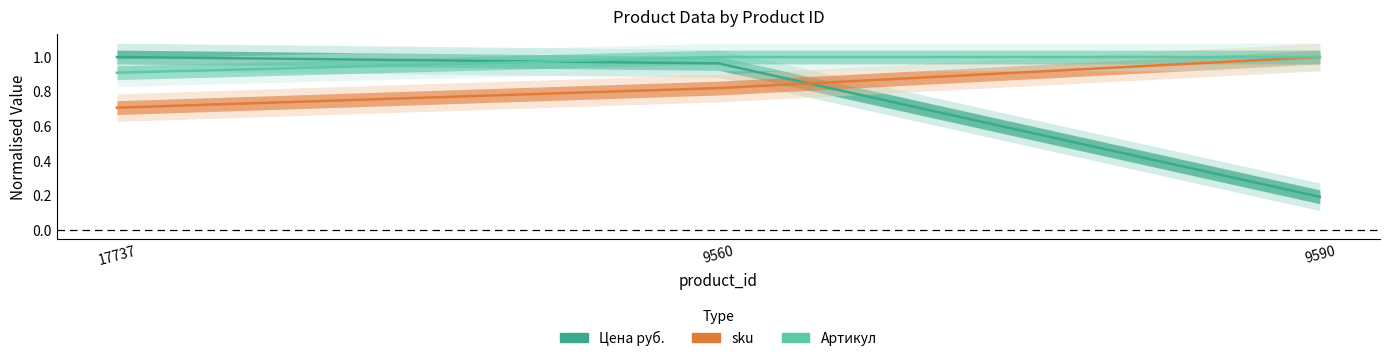

How many lines are shown in the chart?

3